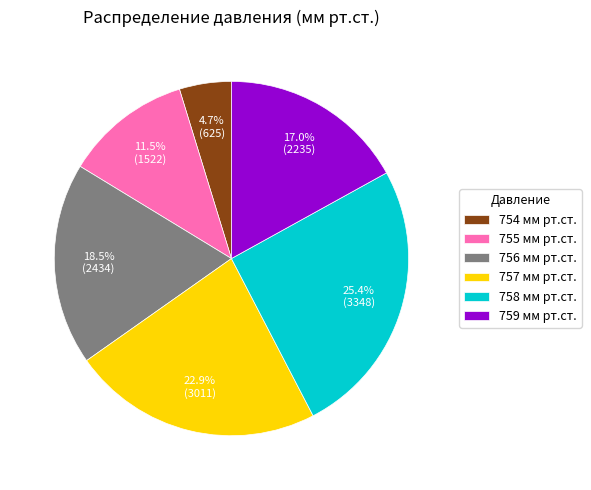

Do 756 мм рт.ст. and 759 мм рт.ст. together represent more than half of the pie?

No